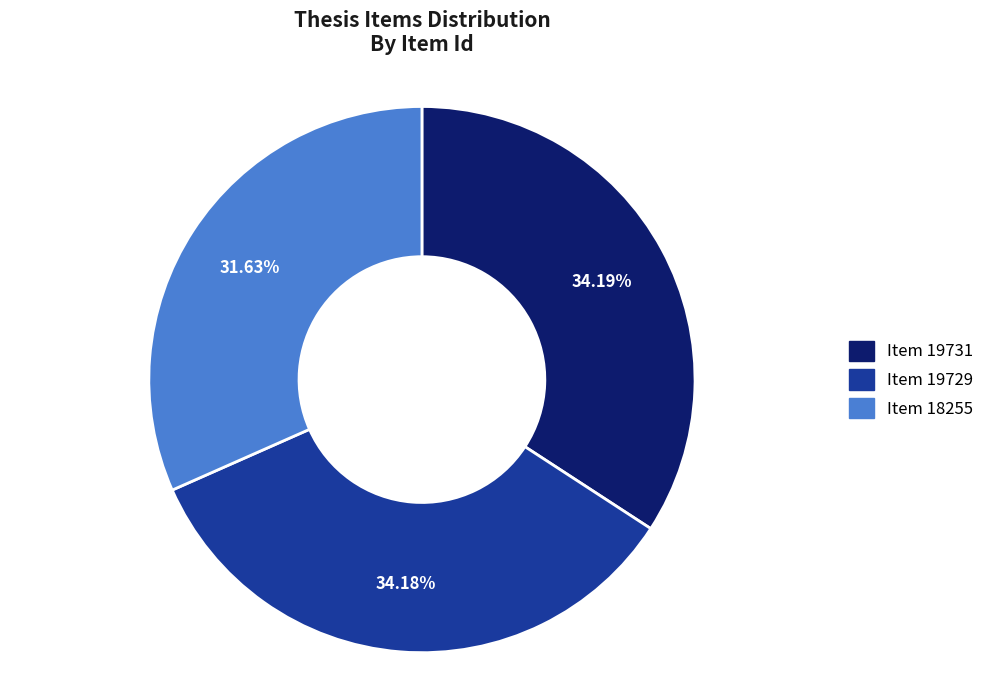

What percentage is the Item 19729 slice, to the nearest percent?

34%